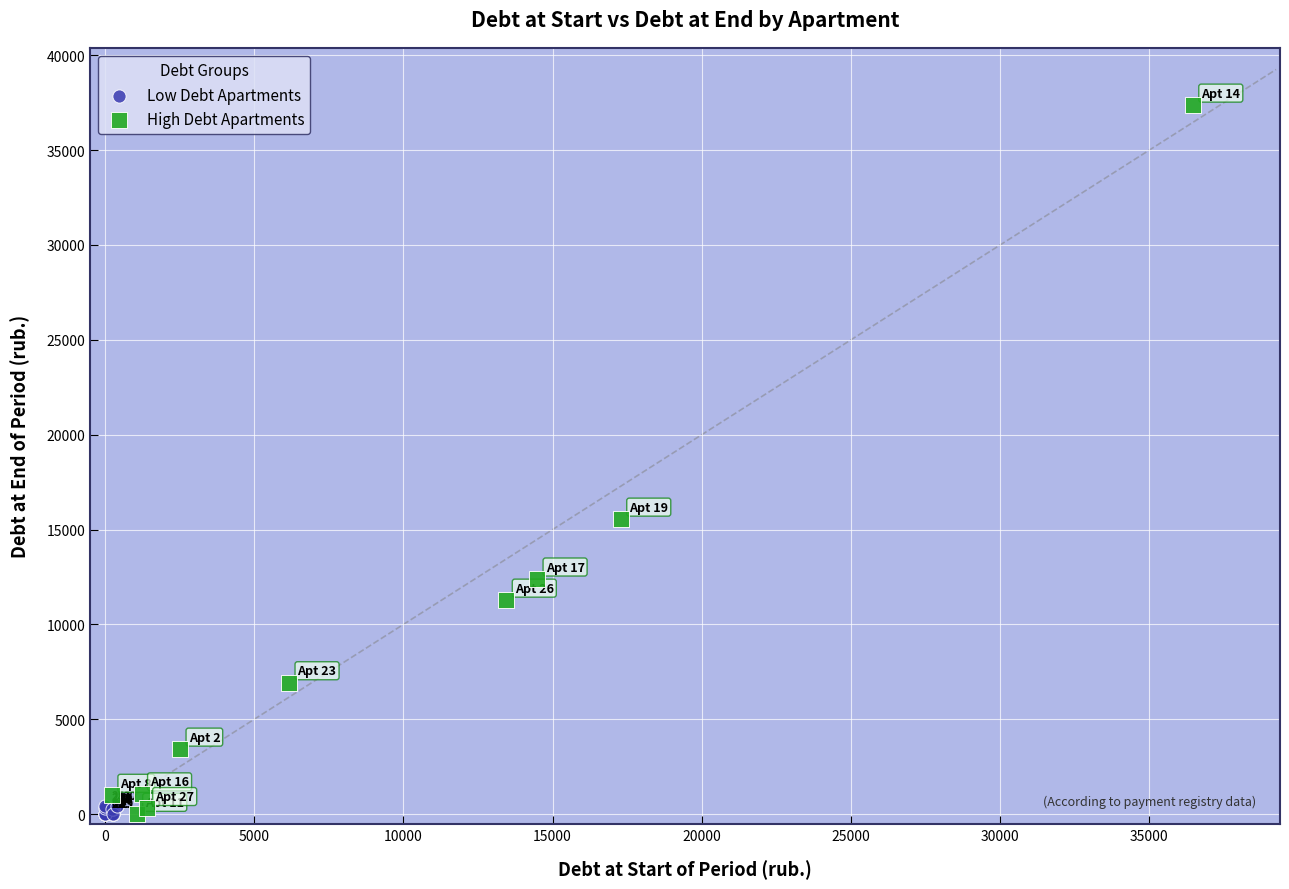

Which series has the widest spread of Y values?

High Debt Apartments